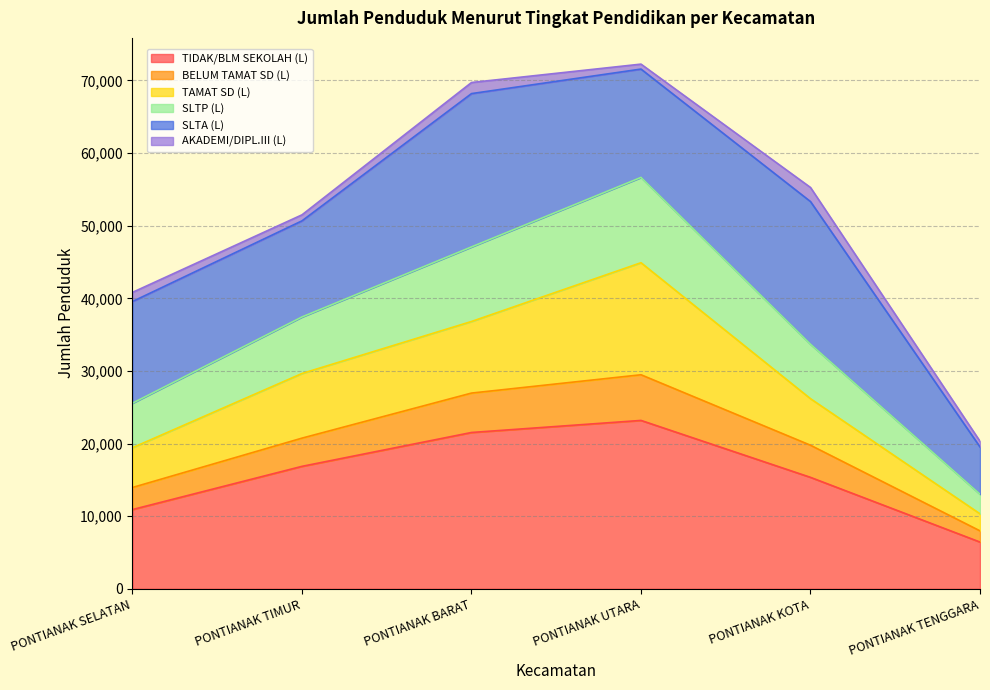

What is the difference between the TIDAK/BLM SEKOLAH (L) values at PONTIANAK KOTA and PONTIANAK SELATAN?

4434